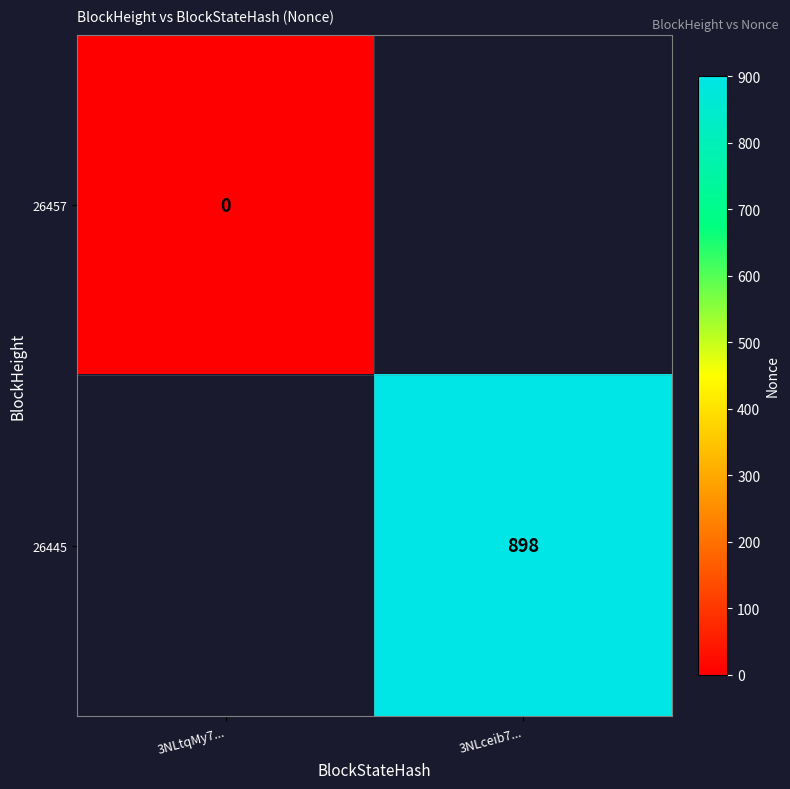

Is it true that 26445 equals 411 at 3NLceib7...?

False